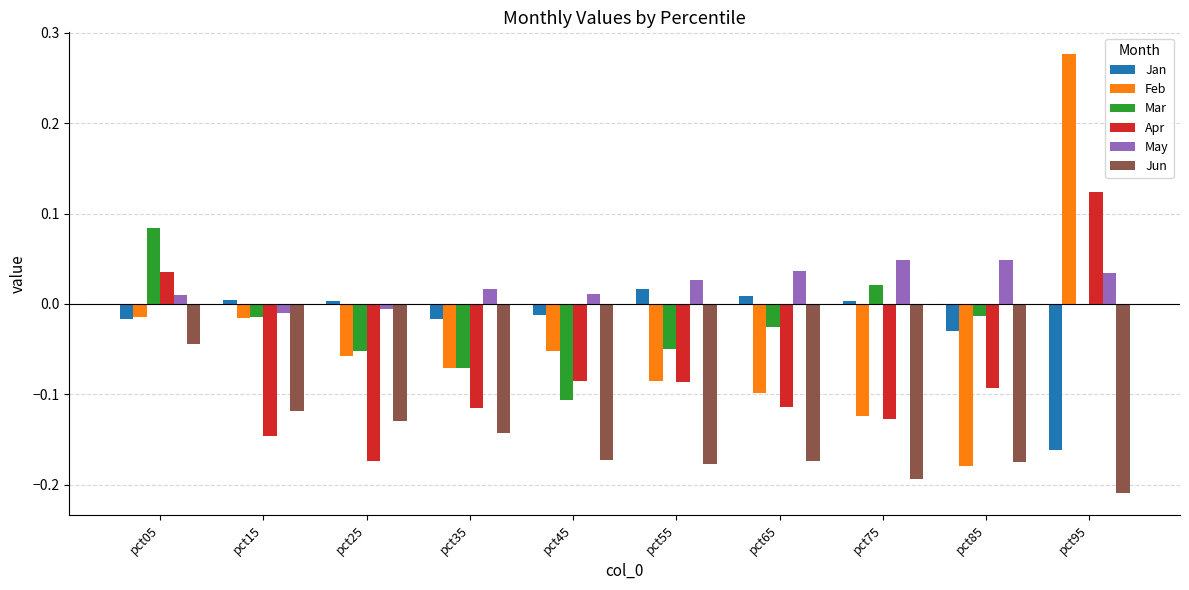

The value of Feb at pct45 is -0.1. True or false?

True